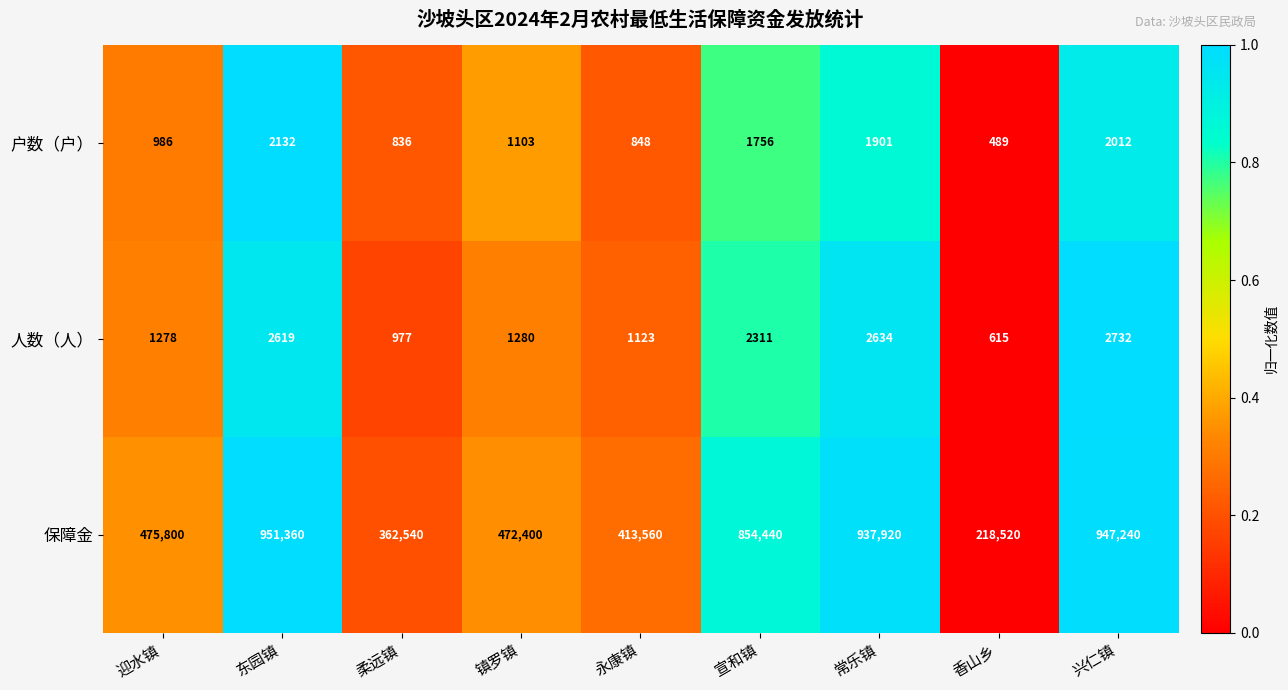

What is the difference between the maximum and second lowest values in the 保障金 series?

588820